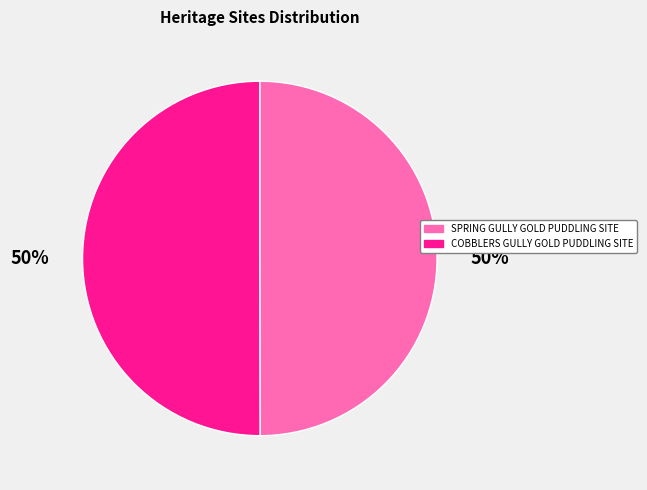

The COBBLERS GULLY GOLD PUDDLING SITE slice represents 38% of the pie. True or false?

False